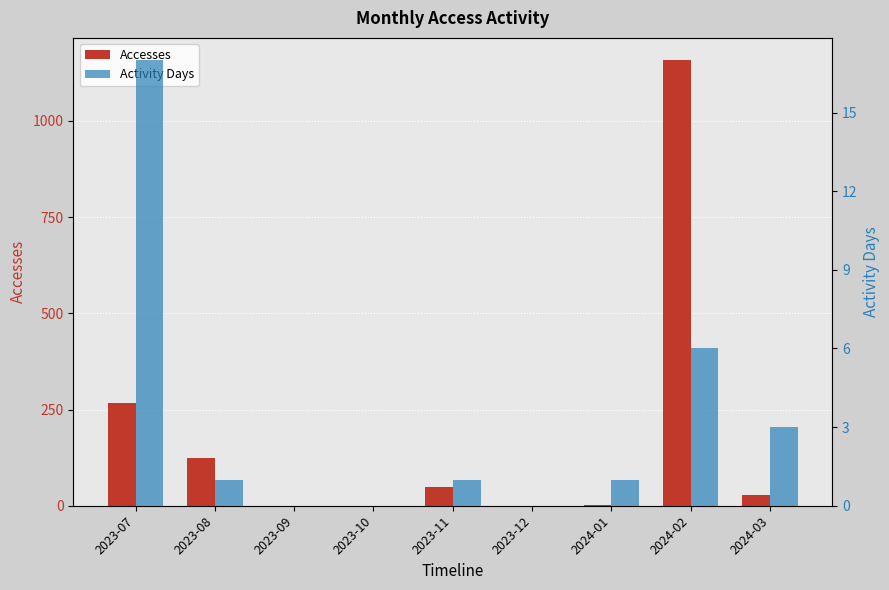

True or false: Activity Days has a value of 0 at 2023-10.

True